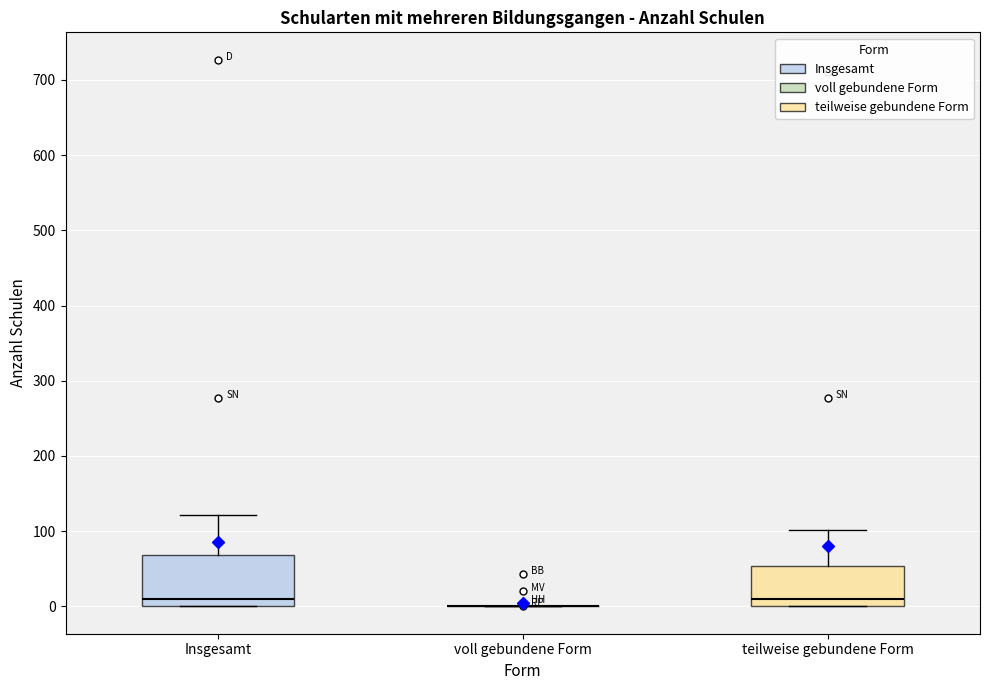

Reading left to right, transcribe this box plot: for each box, give where its median line is, the range the box spans, and where its two whiskers end, as read against the y-axis. The values are not printed on the chart, so give them approximately, as read against the axis.

Insgesamt: median 10, box 0 to 70, whiskers 0 to 120
voll gebundene Form: box collapsed to a line at 0, whiskers 0 to 0
teilweise gebundene Form: median 10, box 0 to 50, whiskers 0 to 100